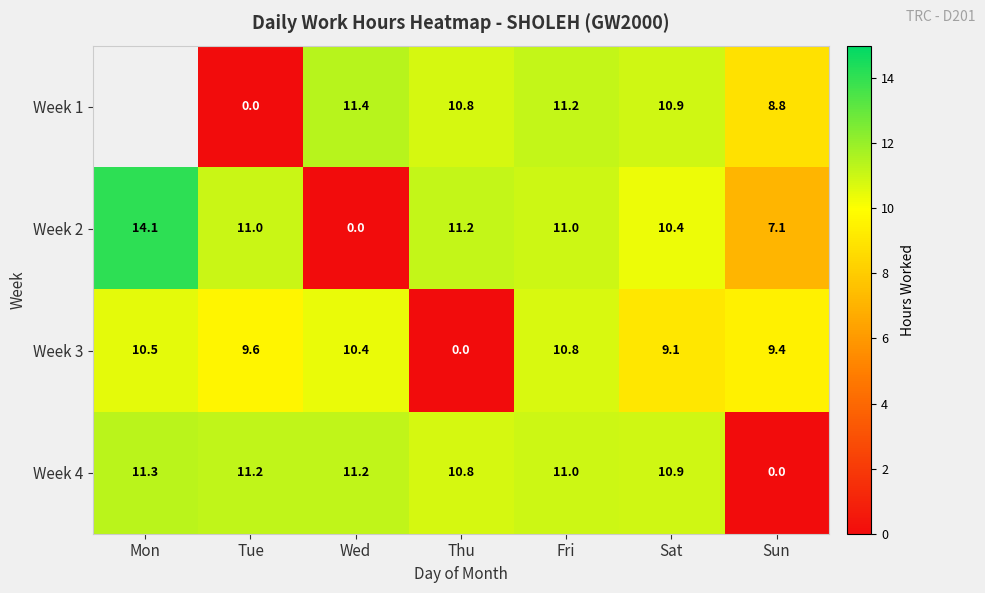

Is the value of Week 4 at Sun greater than the value of Week 1 at Thu?

No